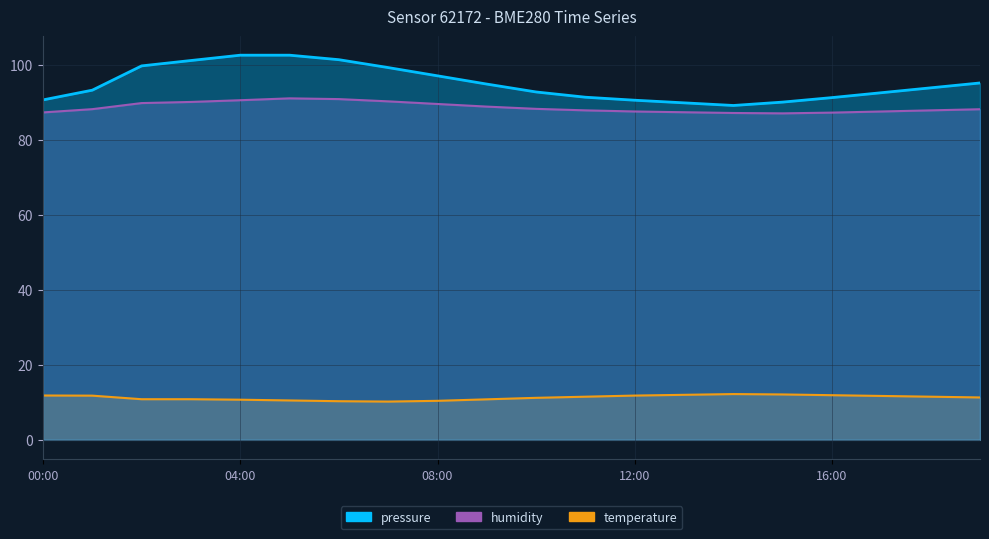

How many categories are shown in the chart?

20